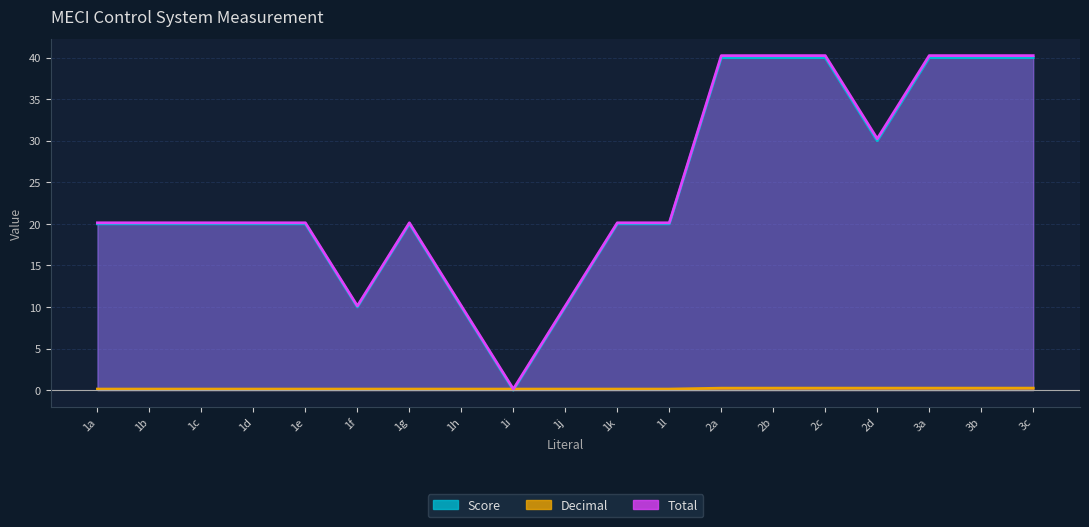

What position from the left is 2c?

15